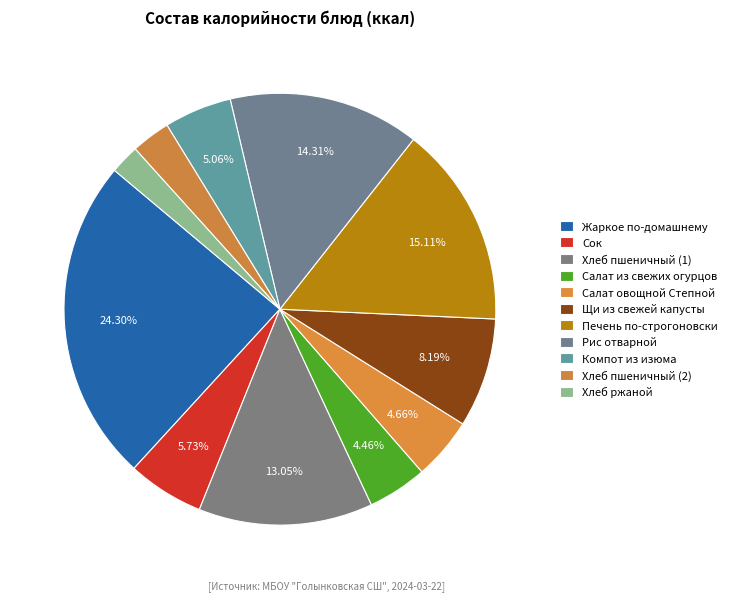

Count the number of slices in the pie.

11